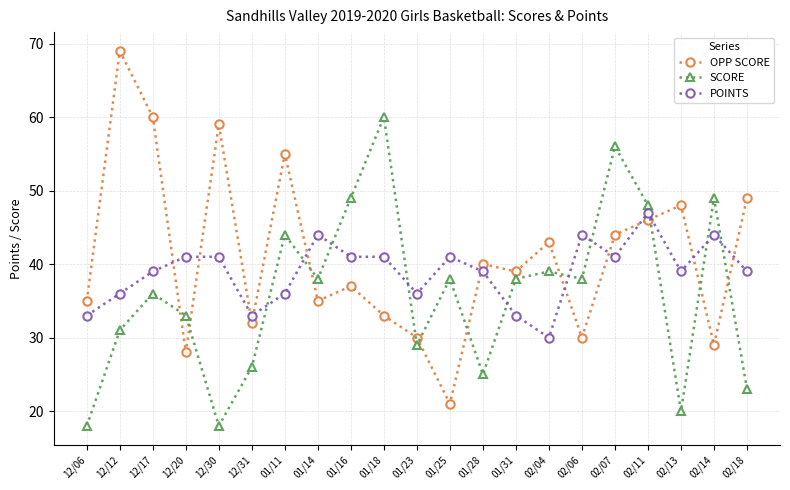

Rank the series by their maximum value, from highest to lowest.

OPP SCORE, SCORE, POINTS